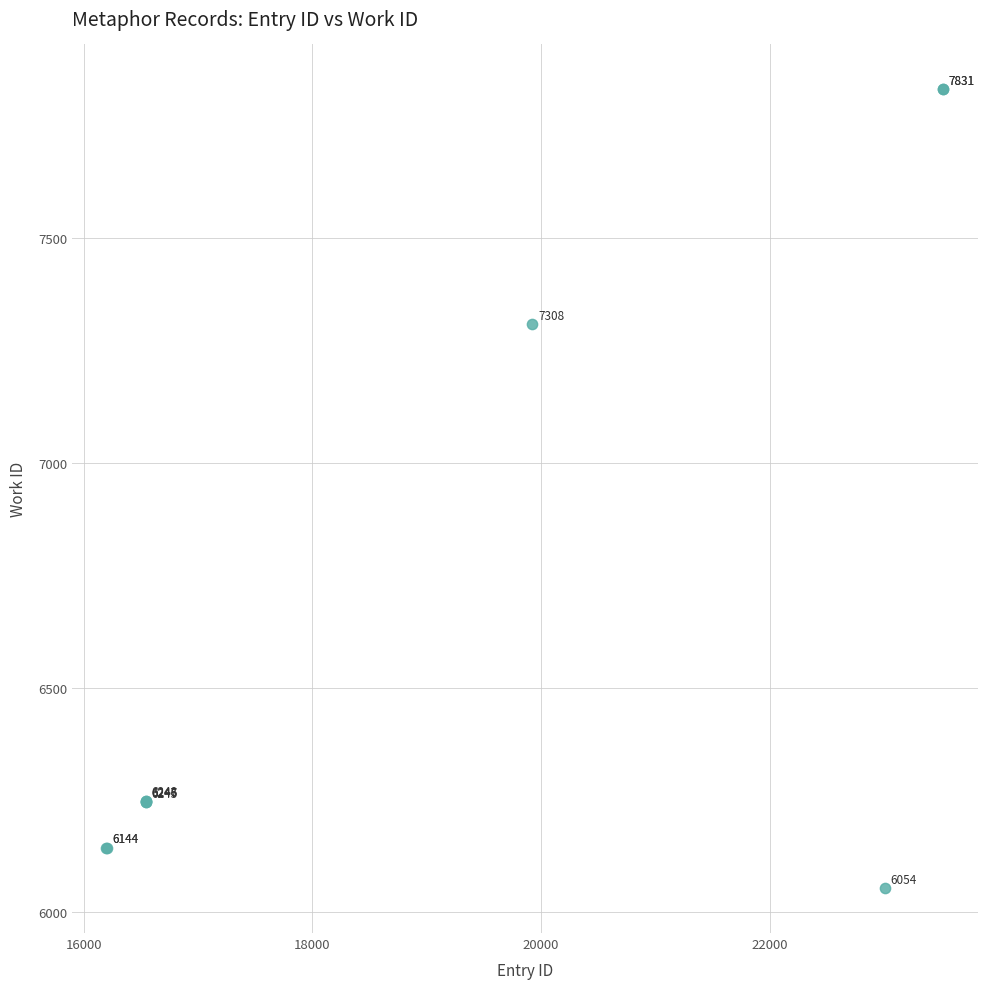

What Y value in the scatter plot is closest to 6942?

7308